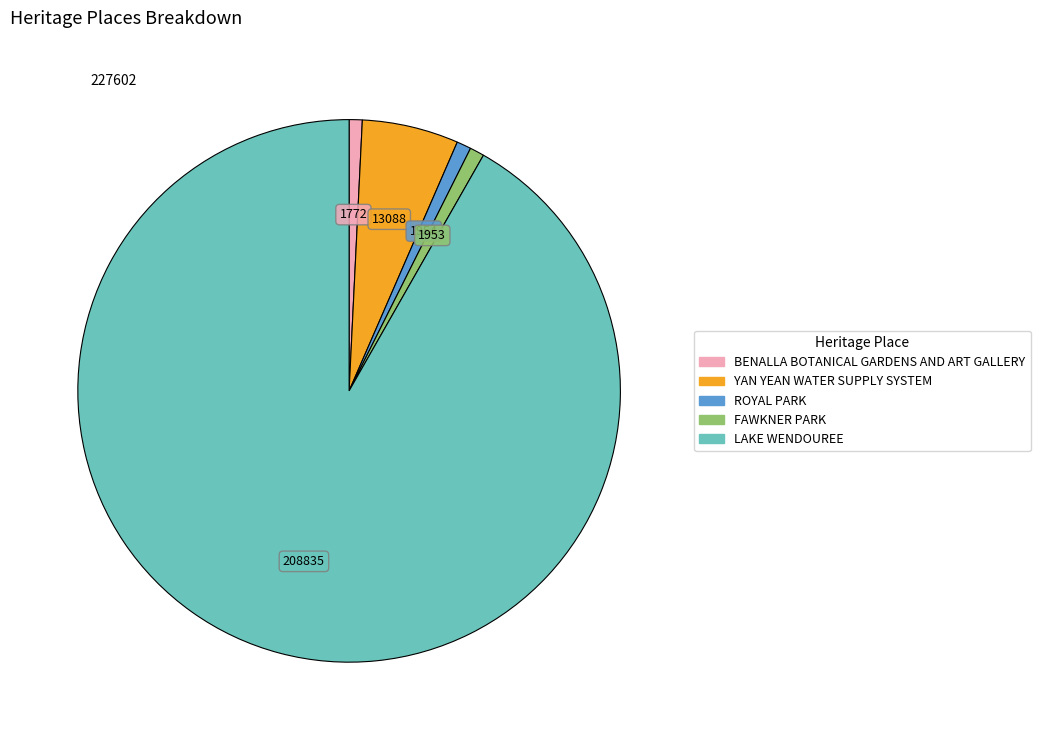

Count the number of slices in the pie.

5